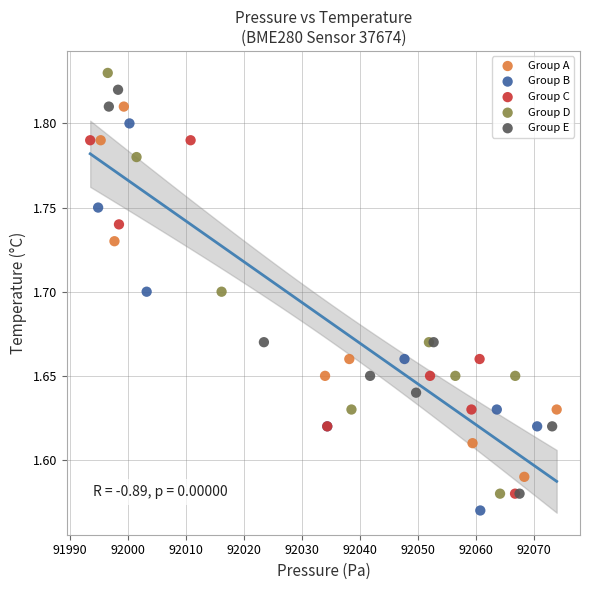

Which series has the largest Y range (max minus min)?

Group D